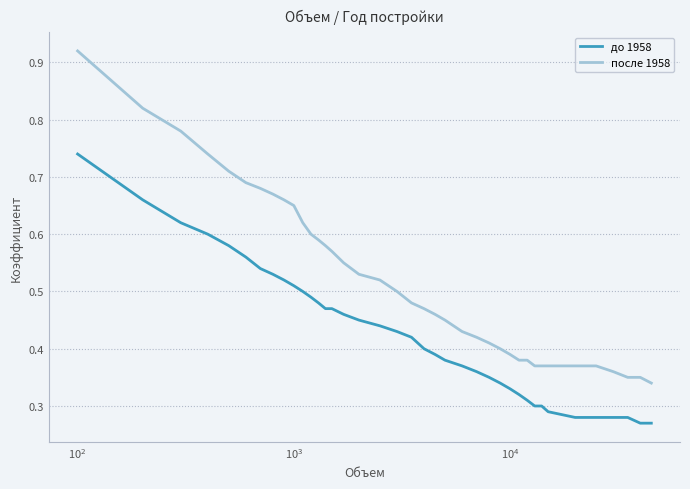

Which series has the largest total across all categories?

после 1958